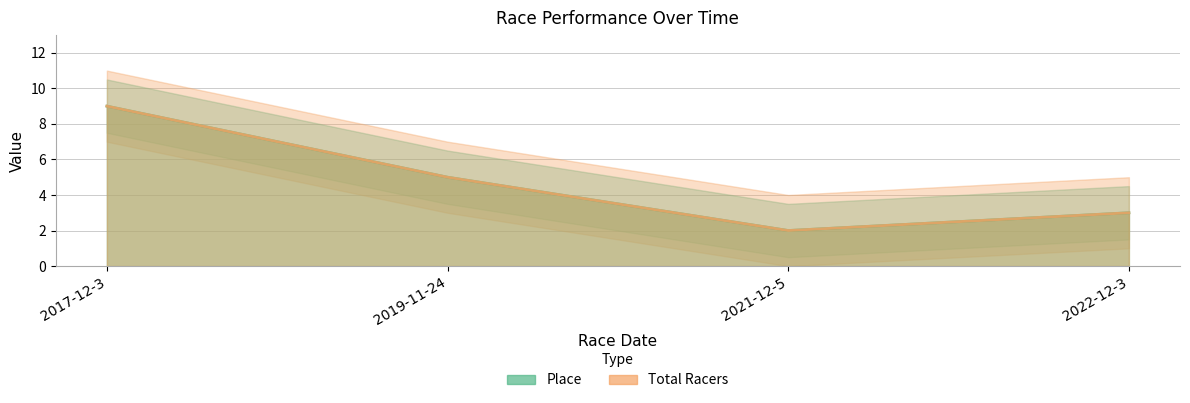

What is the sum of all Place values?

19